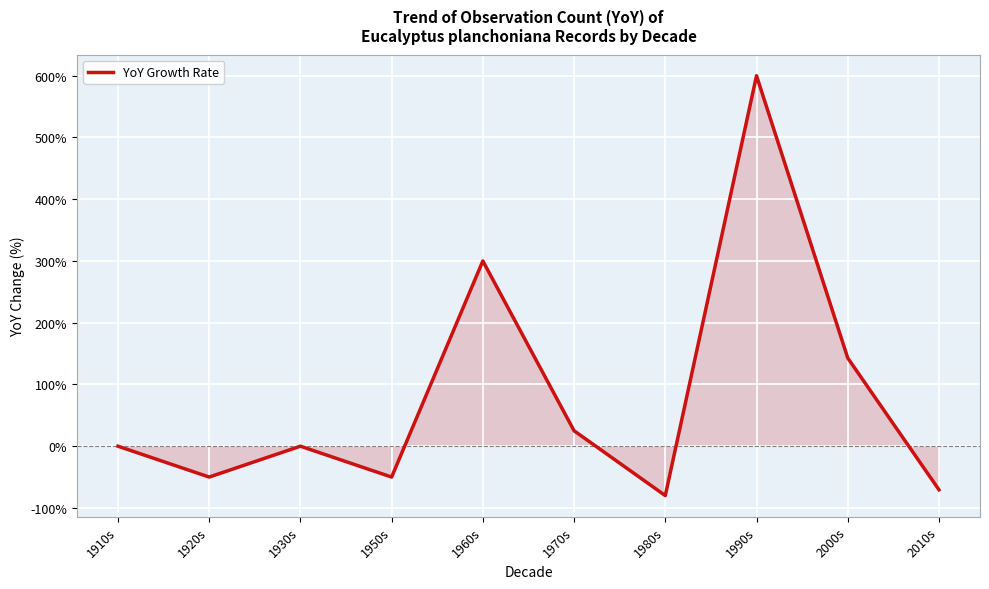

What is the change in value from 1950s to 2010s?

-20.6